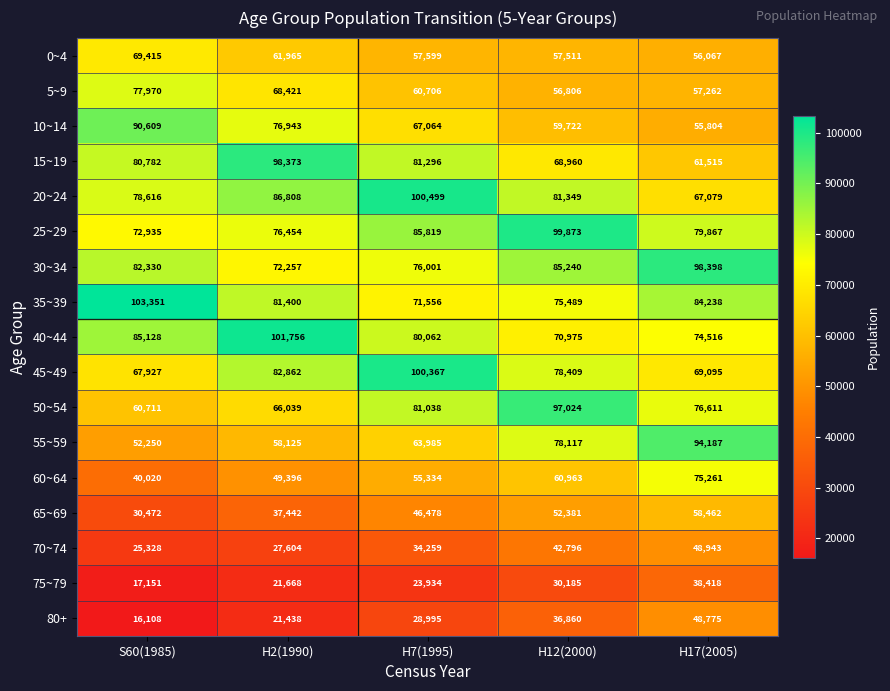

Between S60(1985) and H7(1995), which series saw the biggest shift?

45~49